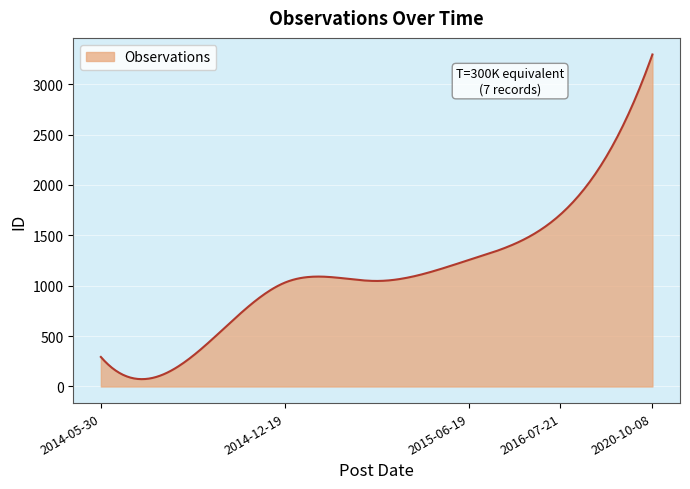

What is the difference between the maximum and minimum values?

3221.1